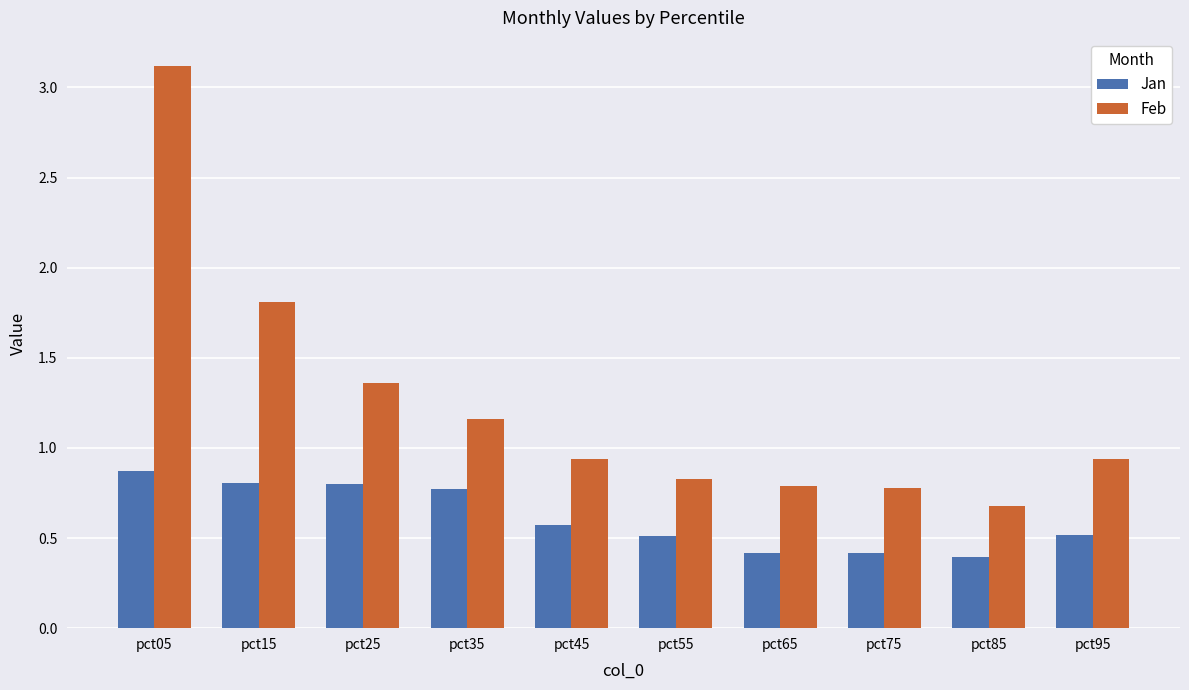

Which series has the largest total across all categories?

Feb